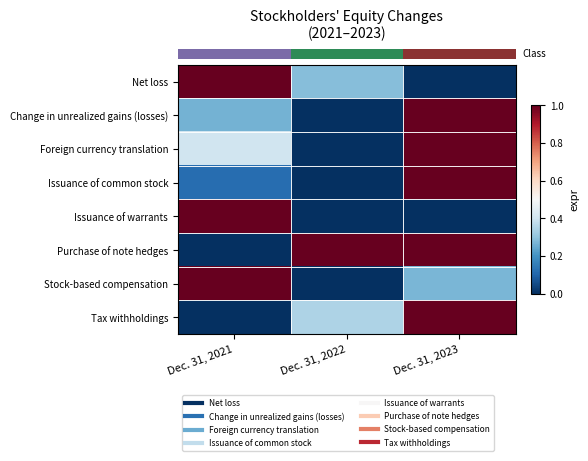

What is the spread (max minus min) of values at Dec. 31, 2021?

1.0